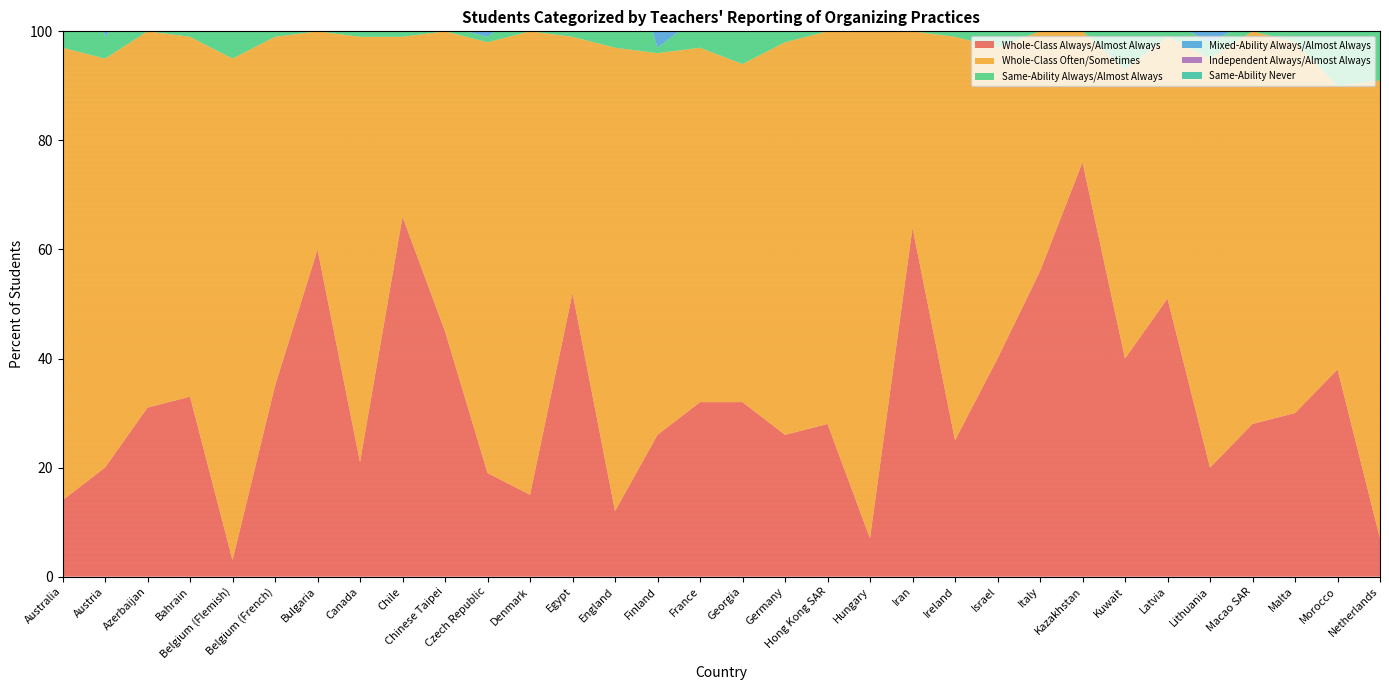

Reading left to right, list all the values displayed in this chart.

Whole-Class Always/Almost Always: Australia=14	Austria=20	Azerbaijan=31	Bahrain=33	Belgium (Flemish)=3	Belgium (French)=35	Bulgaria=60	Canada=21	Chile=66	Chinese Taipei=45	Czech Republic=19	Denmark=15	Egypt=52	England=12	Finland=26	France=32	Georgia=32	Germany=26	Hong Kong SAR=28	Hungary=7	Iran=64	Ireland=25	Israel=40	Italy=56	Kazakhstan=76	Kuwait=40	Latvia=51	Lithuania=20	Macao SAR=28	Malta=30	Morocco=38	Netherlands=7
Whole-Class Often/Sometimes: Australia=83	Austria=75	Azerbaijan=69	Bahrain=66	Belgium (Flemish)=92	Belgium (French)=64	Bulgaria=40	Canada=78	Chile=33	Chinese Taipei=55	Czech Republic=79	Denmark=85	Egypt=47	England=85	Finland=70	France=65	Georgia=62	Germany=72	Hong Kong SAR=72	Hungary=93	Iran=36	Ireland=74	Israel=57	Italy=44	Kazakhstan=24	Kuwait=53	Latvia=48	Lithuania=75	Macao SAR=72	Malta=68	Morocco=52	Netherlands=84
Same-Ability Always/Almost Always: Australia=34	Austria=4	Azerbaijan=10	Bahrain=13	Belgium (Flemish)=5	Belgium (French)=1	Bulgaria=6	Canada=11	Chile=12	Chinese Taipei=1	Czech Republic=1	Denmark=5	Egypt=18	England=26	Finland=1	France=6	Georgia=6	Germany=2	Hong Kong SAR=0	Hungary=2	Iran=7	Ireland=9	Israel=13	Italy=2	Kazakhstan=18	Kuwait=30	Latvia=3	Lithuania=3	Macao SAR=2	Malta=7	Morocco=10	Netherlands=17
Mixed-Ability Always/Almost Always: Australia=7	Austria=4	Azerbaijan=9	Bahrain=50	Belgium (Flemish)=4	Belgium (French)=5	Bulgaria=4	Canada=4	Chile=16	Chinese Taipei=20	Czech Republic=2	Denmark=3	Egypt=24	England=7	Finland=4	France=3	Georgia=11	Germany=3	Hong Kong SAR=20	Hungary=7	Iran=44	Ireland=5	Israel=12	Italy=10	Kazakhstan=14	Kuwait=24	Latvia=4	Lithuania=6	Macao SAR=19	Malta=6	Morocco=12	Netherlands=7
Independent Always/Almost Always: Australia=13	Austria=23	Azerbaijan=22	Bahrain=30	Belgium (Flemish)=4	Belgium (French)=7	Bulgaria=25	Canada=5	Chile=23	Chinese Taipei=10	Czech Republic=1	Denmark=13	Egypt=15	England=9	Finland=6	France=5	Georgia=17	Germany=9	Hong Kong SAR=3	Hungary=3	Iran=20	Ireland=5	Israel=22	Italy=23	Kazakhstan=44	Kuwait=24	Latvia=8	Lithuania=9	Macao SAR=9	Malta=7	Morocco=25	Netherlands=11
Same-Ability Never: Australia=3	Austria=15	Azerbaijan=8	Bahrain=25	Belgium (Flemish)=12	Belgium (French)=32	Bulgaria=2	Canada=5	Chile=14	Chinese Taipei=48	Czech Republic=17	Denmark=5	Egypt=19	England=3	Finland=15	France=16	Georgia=14	Germany=12	Hong Kong SAR=40	Hungary=5	Iran=43	Ireland=13	Israel=6	Italy=29	Kazakhstan=4	Kuwait=7	Latvia=7	Lithuania=8	Macao SAR=47	Malta=20	Morocco=20	Netherlands=11